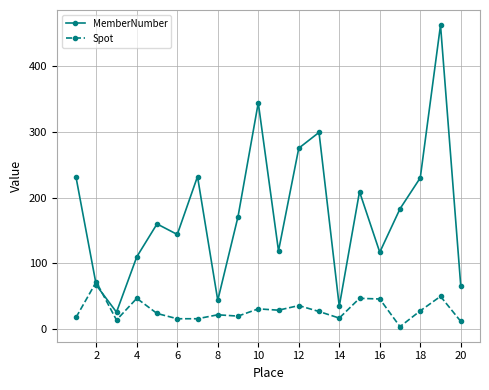

True or false: MemberNumber has more than 1 points higher than both neighbors.

True